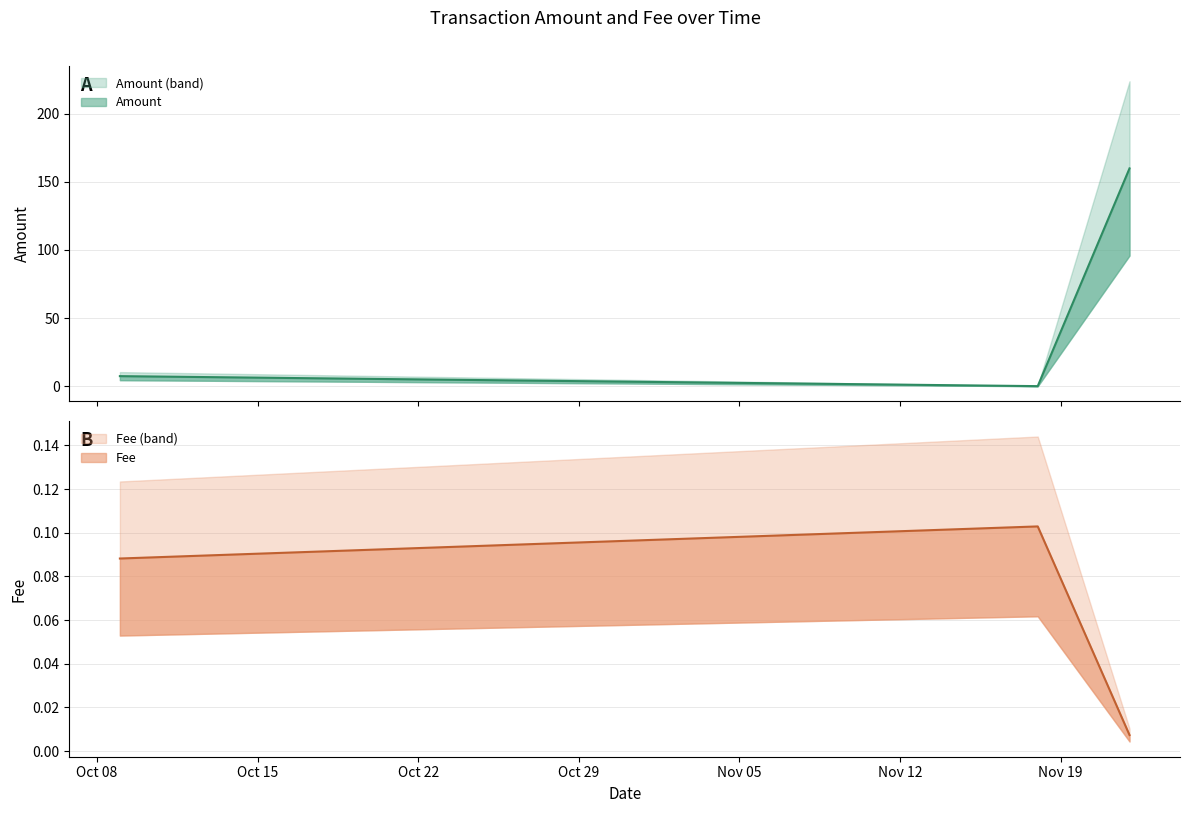

What is the sum of all Fee values?

0.2